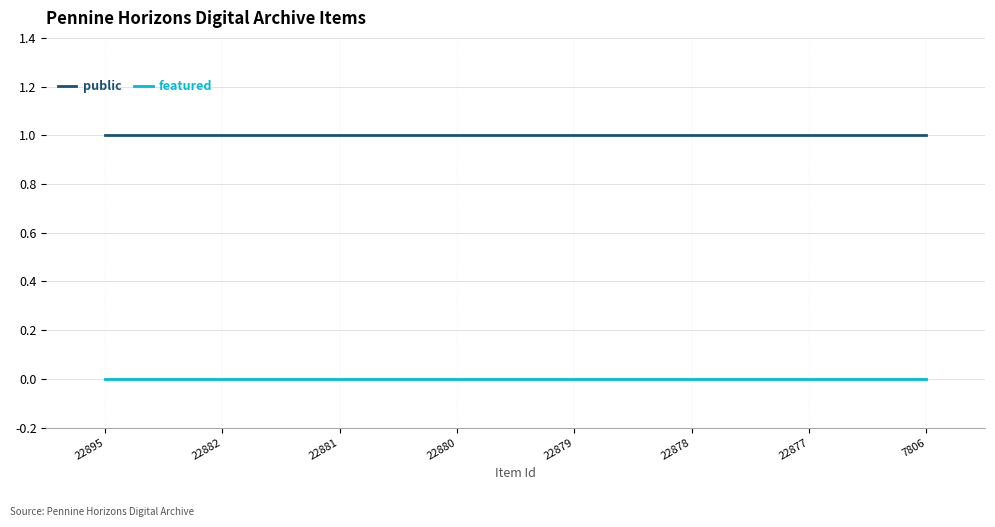

Does the chart have visible grid lines?

Yes